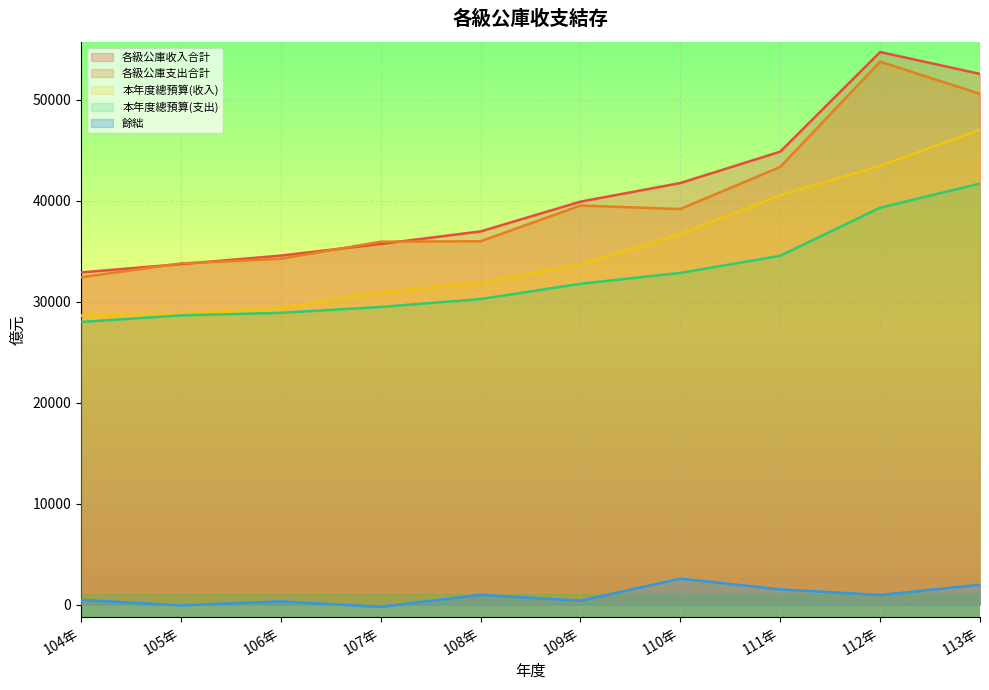

At how many categories does at least one series exceed 40898?

4